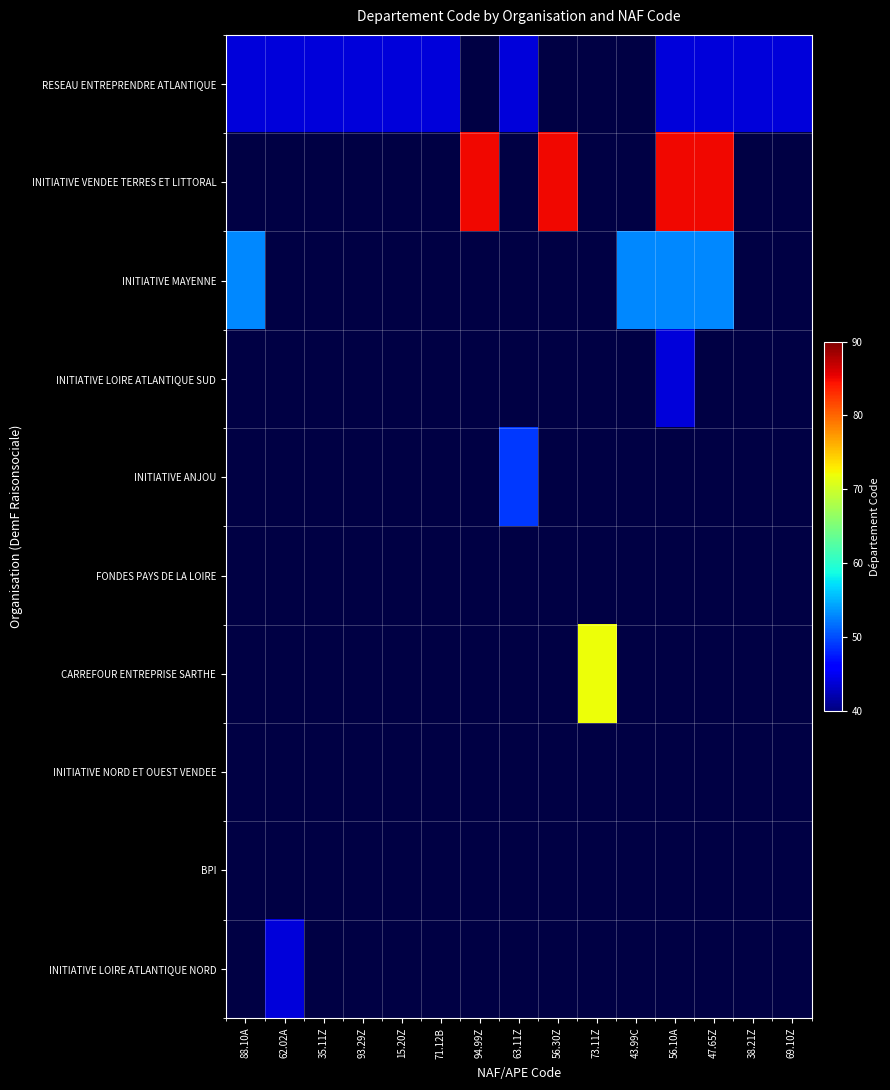

Between 56.30Z and 47.65Z, which is larger?

47.65Z